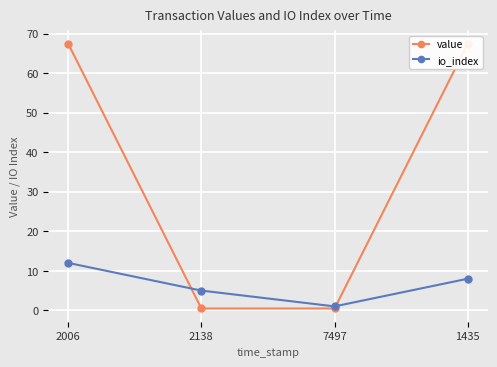

List the series in order of their overall mean, lowest first.

io_index, value